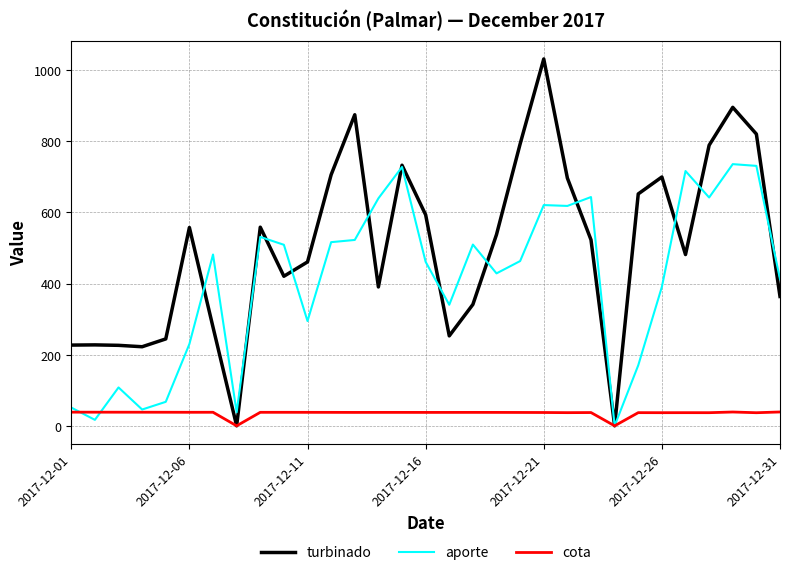

What is the maximum value shown in the chart?

1031.4